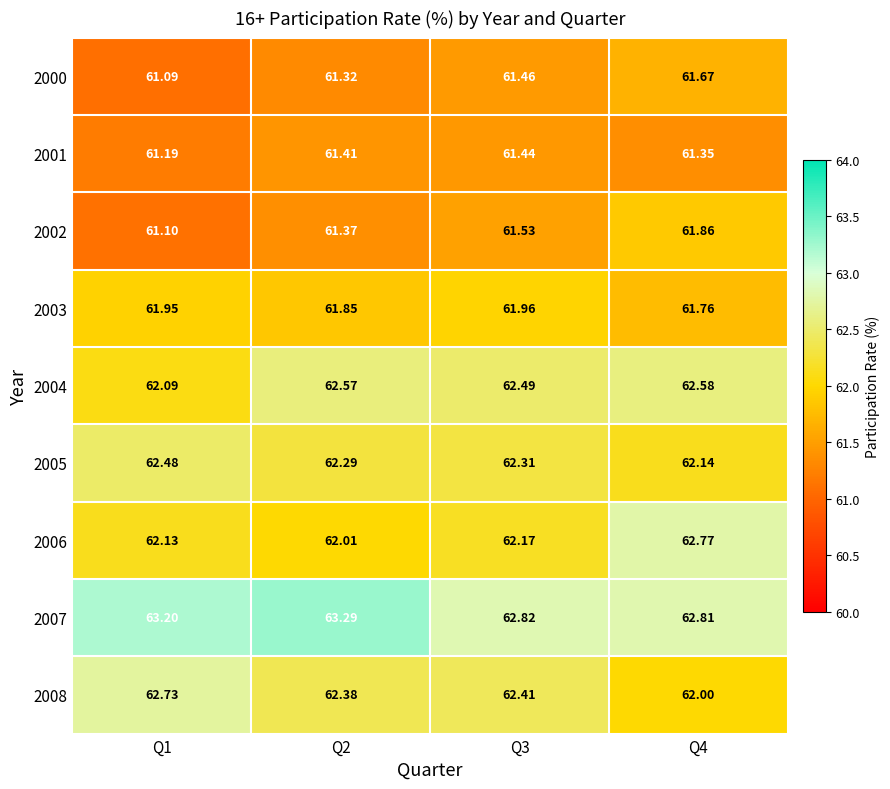

Is the value of 2006 at Q4 greater than the value of 2008 at Q3?

Yes